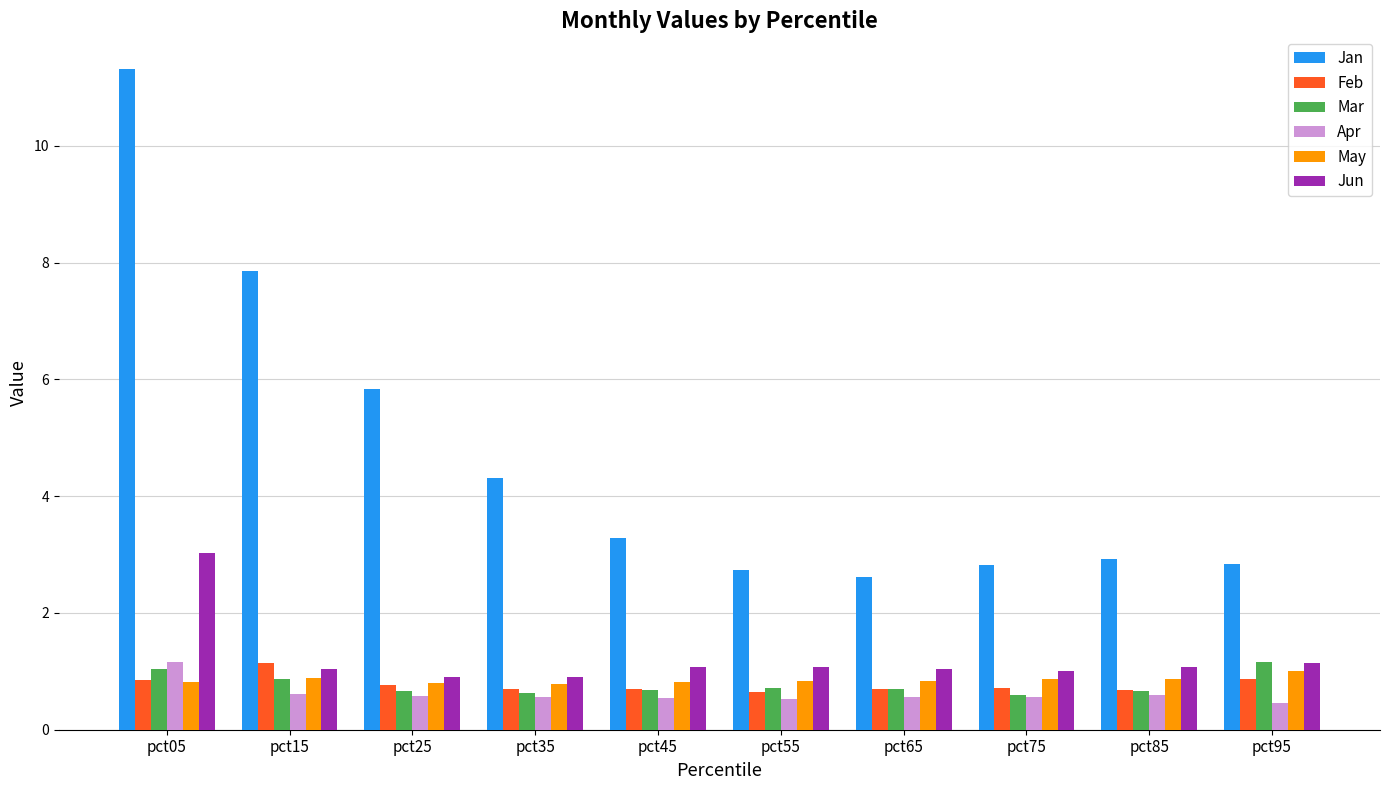

What is the spread (max minus min) of values at pct45?

2.7